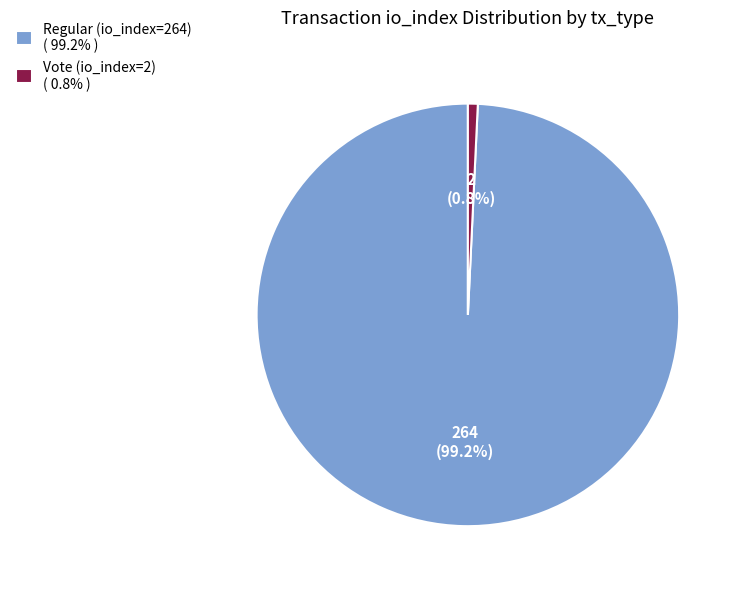

Count the number of slices in the pie.

2